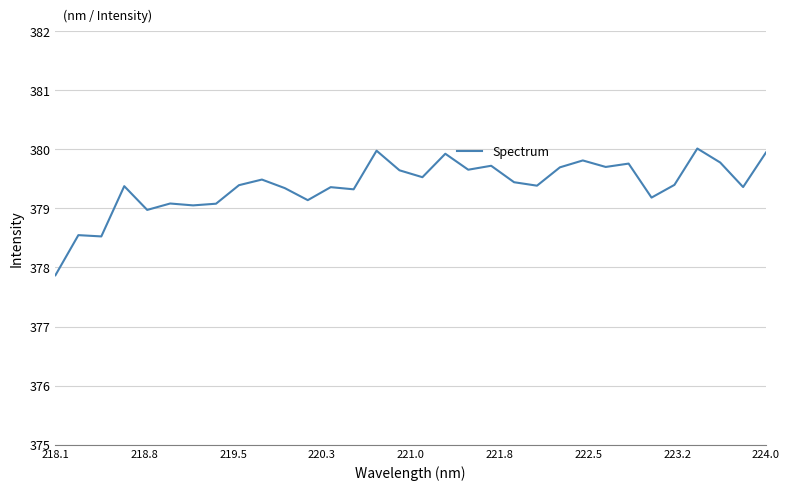

Is this an area chart (filled region under the line)?

No